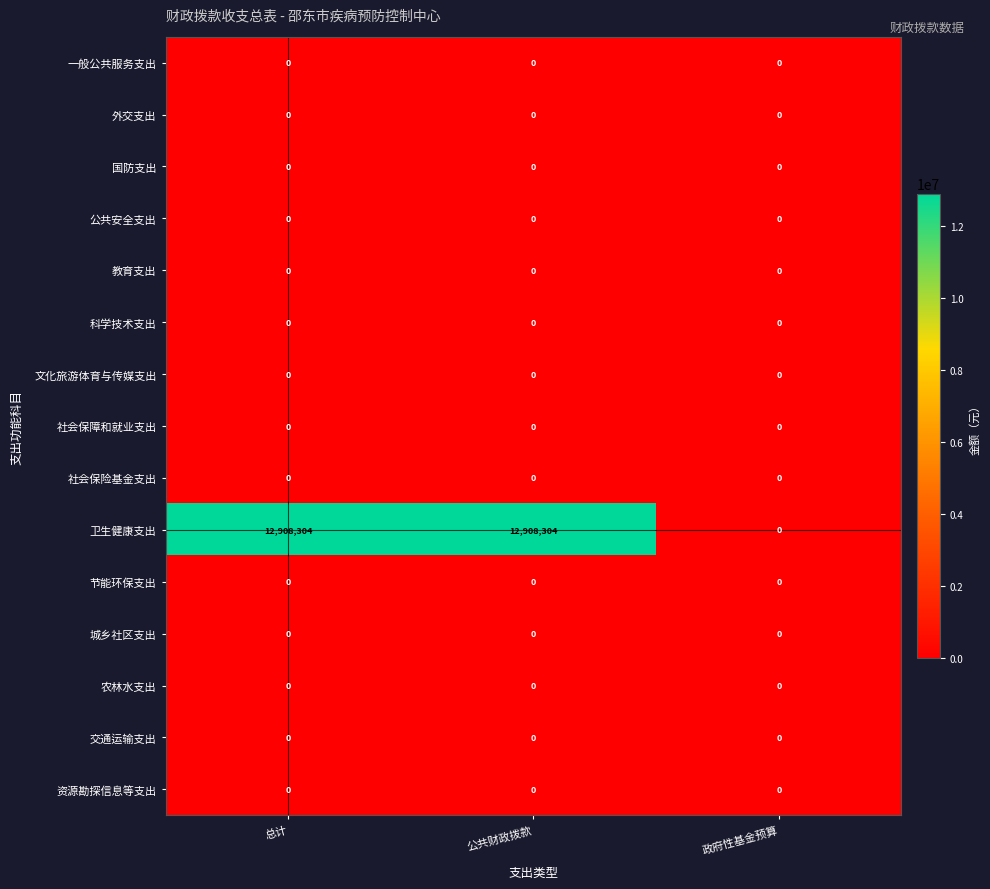

Which series has the largest range (max minus min)?

卫生健康支出